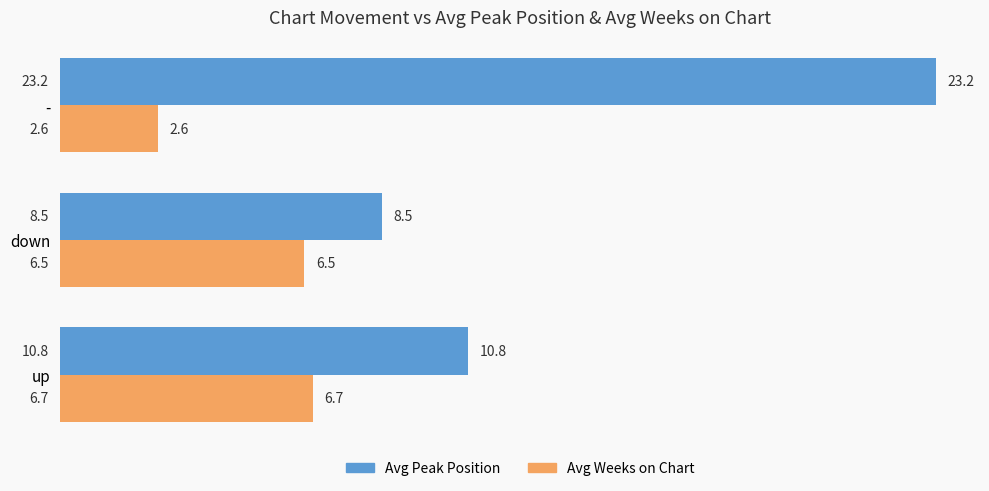

Which series has the widest spread of values?

Avg Peak Position